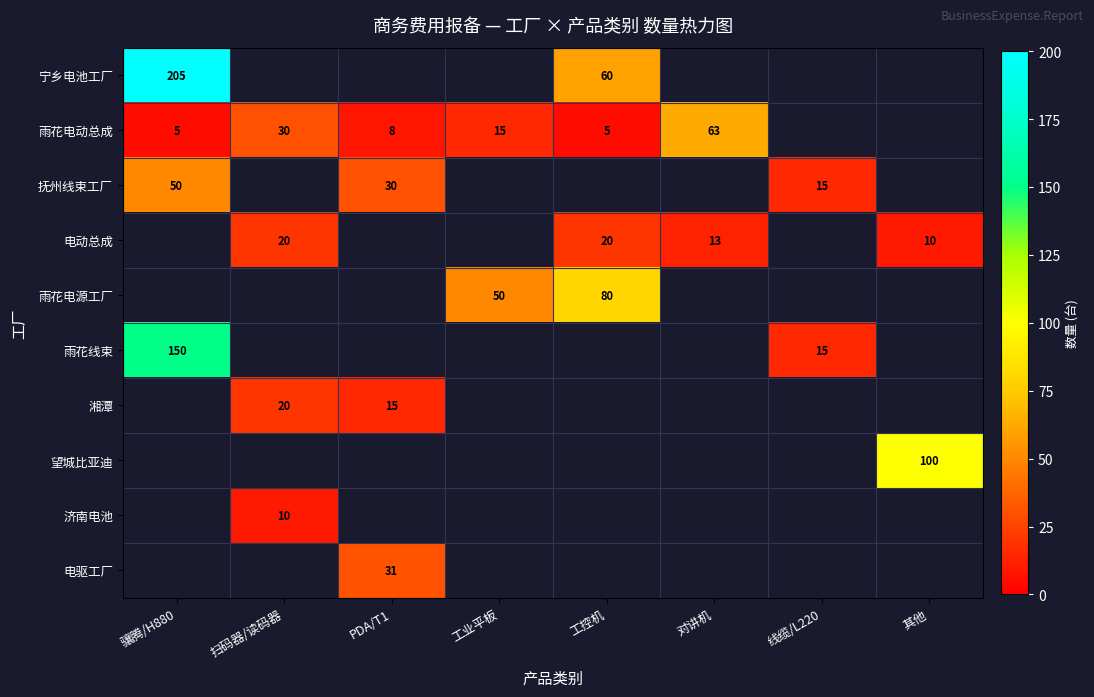

The 电动总成 series shows 10 at 其他. True or false?

True